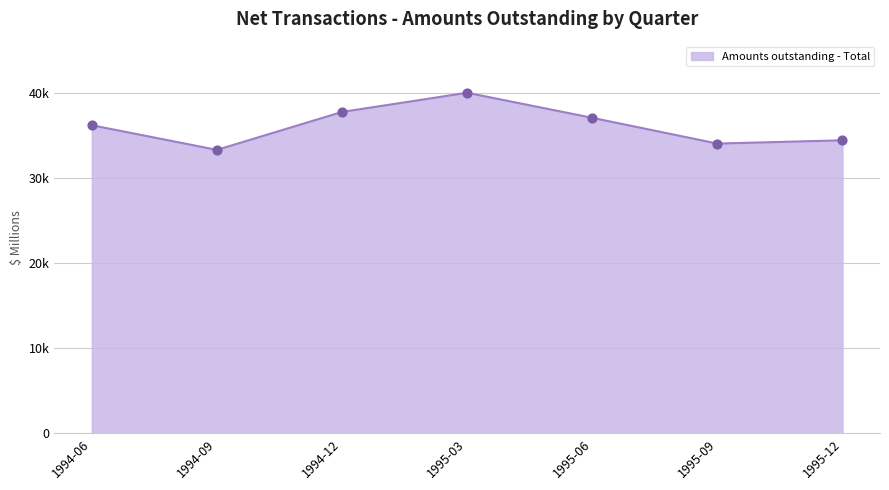

What is the ratio of the value at 1994-06 to the value at 1995-12?

1.1